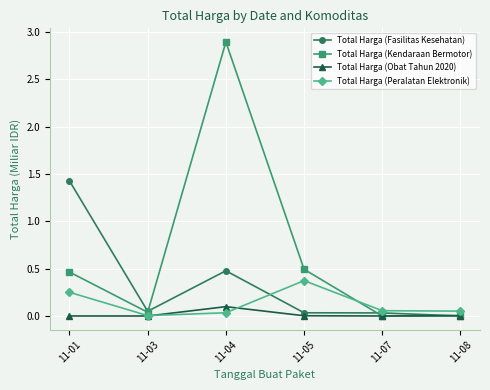

How many intersections are there between Total Harga (Peralatan Elektronik) and Total Harga (Obat Tahun 2020)?

2